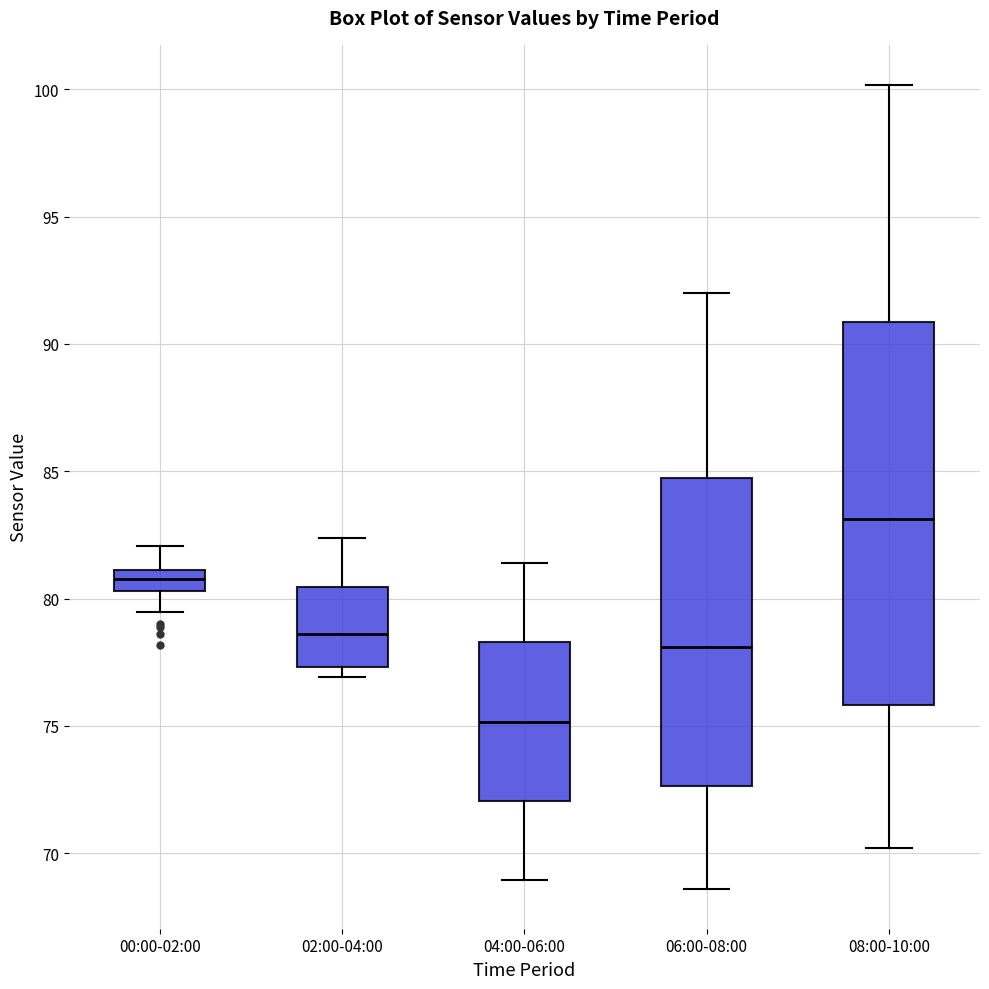

Which box's median line is the highest?

08:00-10:00